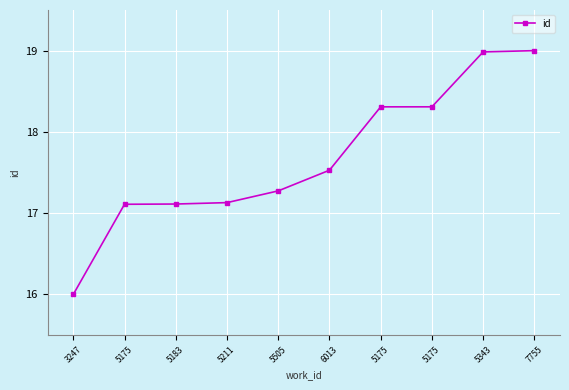

How many distinct data groups are displayed?

1